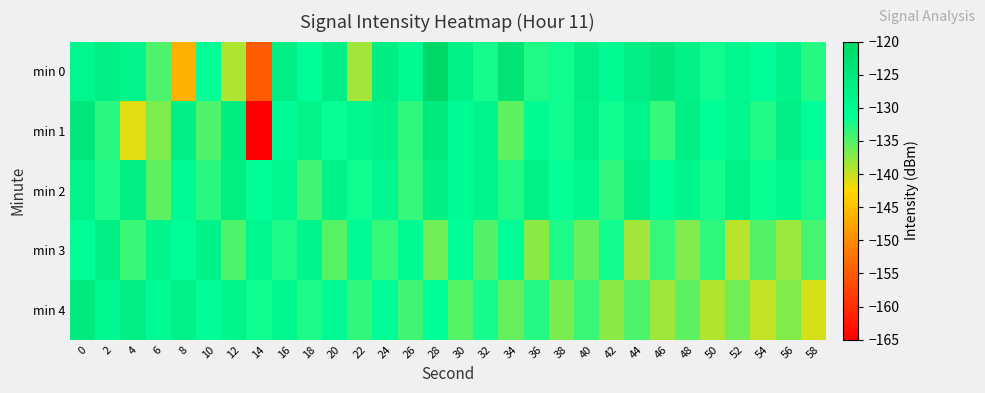

Reading left to right, extract all data points from this chart.

min 0: 0=-129.1	2=-126.7	4=-128.3	6=-134.7	8=-146.5	10=-131.6	12=-139.0	14=-155.0	16=-126.5	18=-131.0	20=-126.7	22=-138.4	24=-126.2	26=-129.9	28=-120.2	30=-127.3	32=-132.3	34=-123.4	36=-132.8	38=-131.8	40=-126.7	42=-129.5	44=-126.6	46=-124.9	48=-127.4	50=-132.0	52=-129.1	54=-130.6	56=-128.0	58=-132.9
min 1: 0=-124.8	2=-133.0	4=-141.1	6=-136.8	8=-127.0	10=-134.7	12=-126.0	14=-164.7	16=-130.1	18=-128.1	20=-131.5	22=-129.3	24=-127.8	26=-133.2	28=-125.6	30=-130.1	32=-128.7	34=-135.4	36=-129.9	38=-132.1	40=-127.5	42=-131.8	44=-128.3	46=-133.6	48=-126.9	50=-130.4	52=-129.1	54=-132.7	56=-127.2	58=-131.3
min 2: 0=-128.2	2=-132.5	4=-127.1	6=-135.3	8=-129.7	10=-133.1	12=-126.4	14=-130.8	16=-128.9	18=-134.2	20=-127.6	22=-131.9	24=-129.3	26=-133.7	28=-126.8	30=-130.2	32=-128.5	34=-132.8	36=-127.3	38=-131.6	40=-129.0	42=-133.4	44=-126.7	46=-131.0	48=-128.7	50=-132.3	52=-127.4	54=-131.7	56=-129.1	58=-132.6
min 3: 0=-130.5	2=-127.2	4=-133.8	6=-128.1	8=-131.4	10=-127.9	12=-134.6	14=-129.2	16=-132.5	18=-128.7	20=-135.1	22=-130.3	24=-133.7	26=-129.9	28=-136.2	30=-131.4	32=-134.8	34=-130.9	36=-137.3	38=-132.6	40=-135.9	42=-132.1	44=-138.4	46=-133.7	48=-137.0	50=-133.2	52=-139.5	54=-134.8	56=-138.1	58=-134.3
min 4: 0=-125.8	2=-129.4	4=-126.6	6=-130.2	8=-127.4	10=-131.0	12=-128.2	14=-131.8	16=-129.0	18=-132.6	20=-129.8	22=-133.4	24=-130.6	26=-134.2	28=-131.4	30=-135.0	32=-132.2	34=-135.8	36=-133.0	38=-136.6	40=-133.8	42=-137.4	44=-134.6	46=-138.2	48=-135.4	50=-139.0	52=-136.2	54=-139.8	56=-137.0	58=-140.6